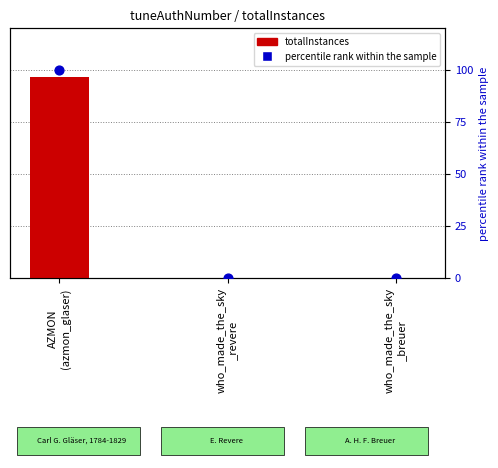

Which series contains the lowest Y value?

percentile rank within the sample